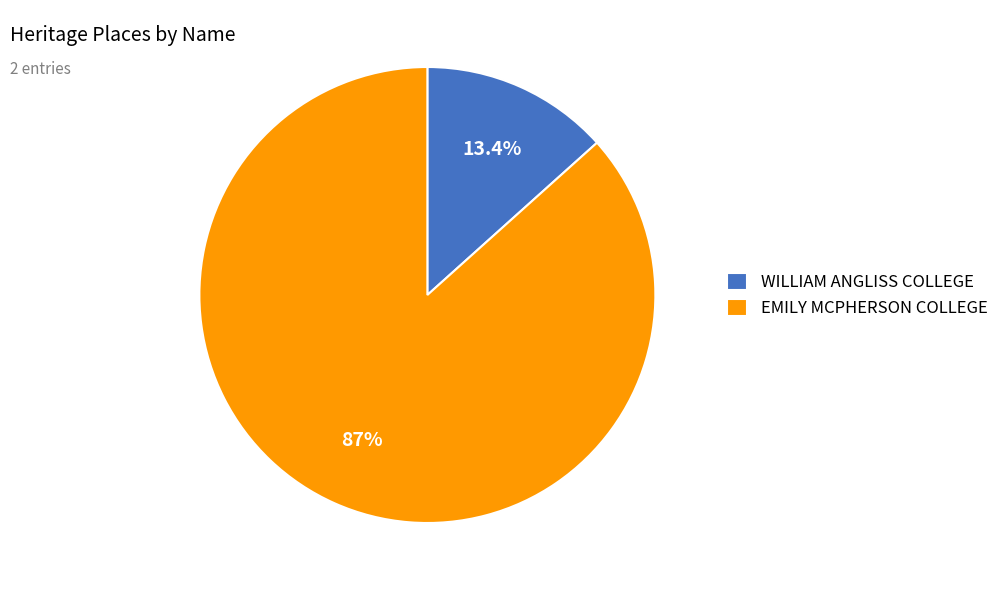

Count the number of slices in the pie.

2